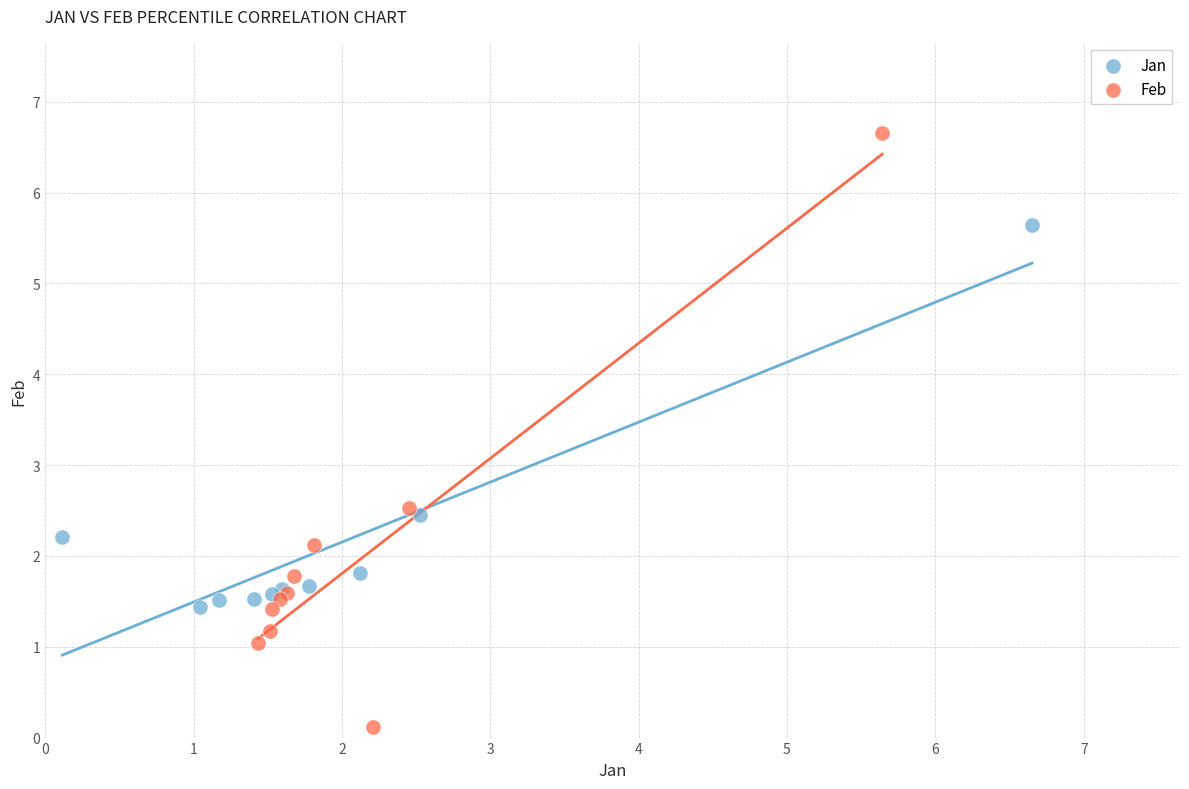

What are all the series names shown in the legend?

Jan, Feb